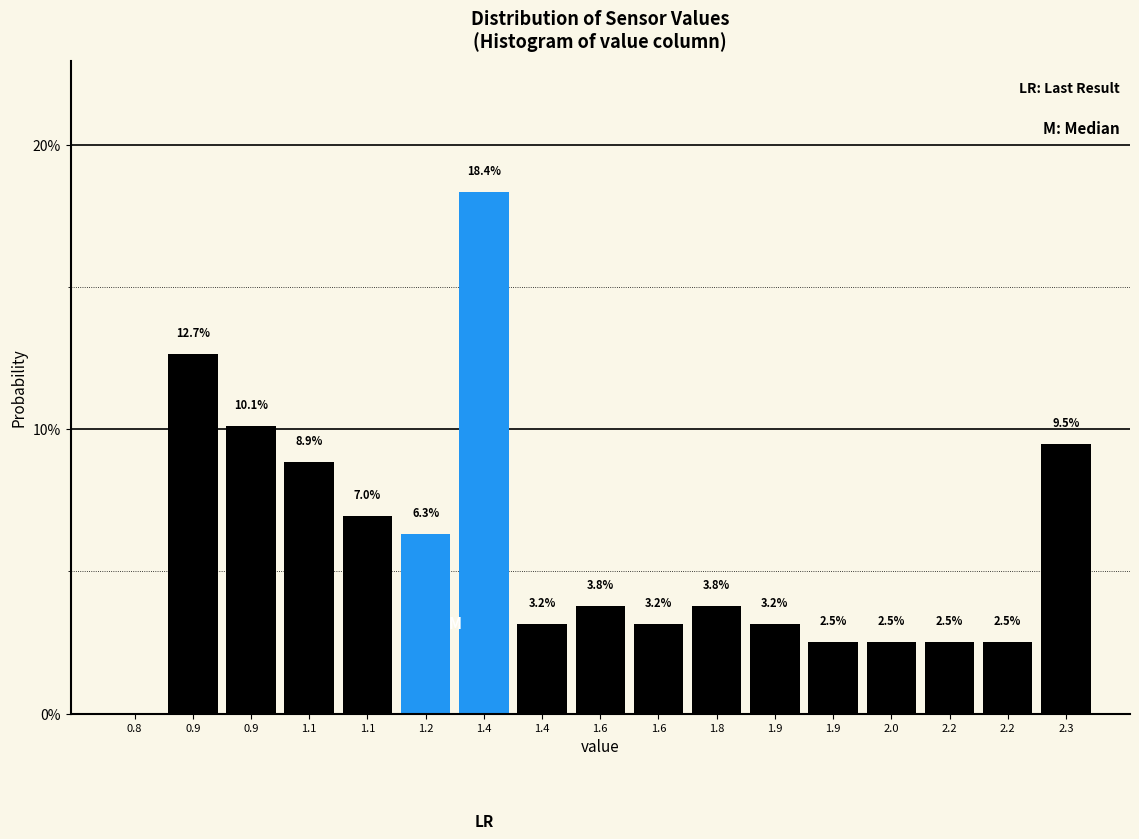

How many series are shown in this chart?

1